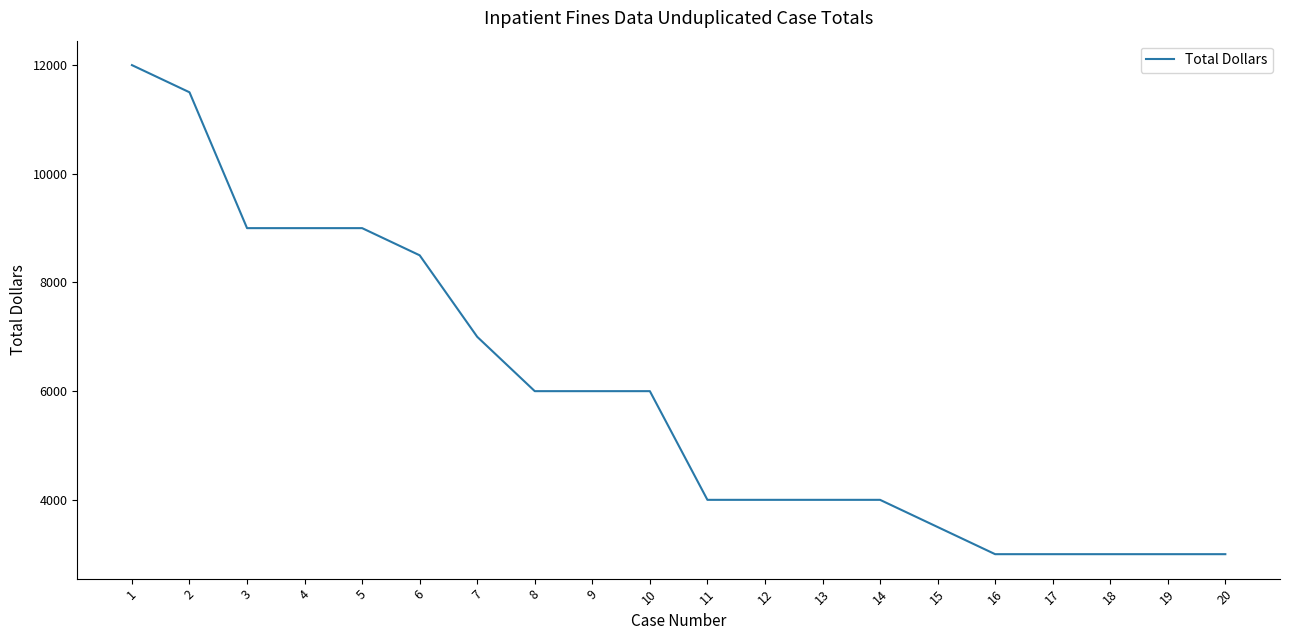

What is the difference between the maximum and minimum values?

9000